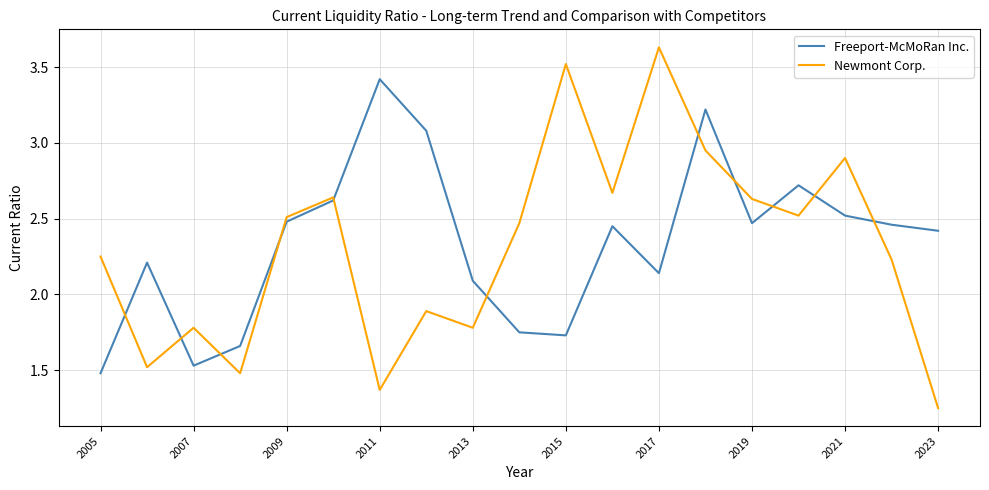

Which series has the largest total across all categories?

Freeport-McMoRan Inc.